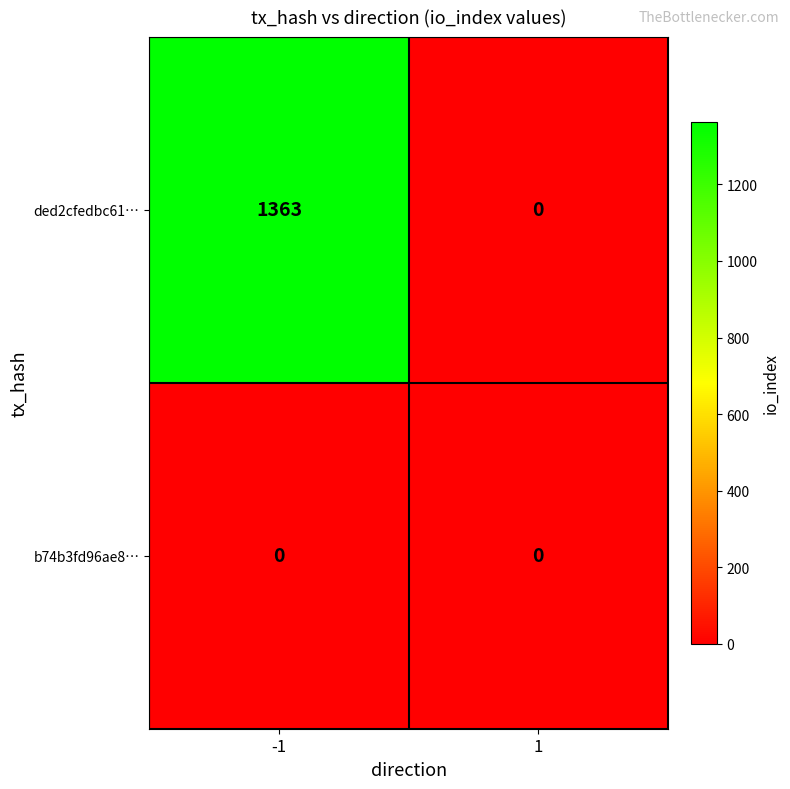

List the labels in order of ded2cfedbc61… value, largest first.

-1, 1